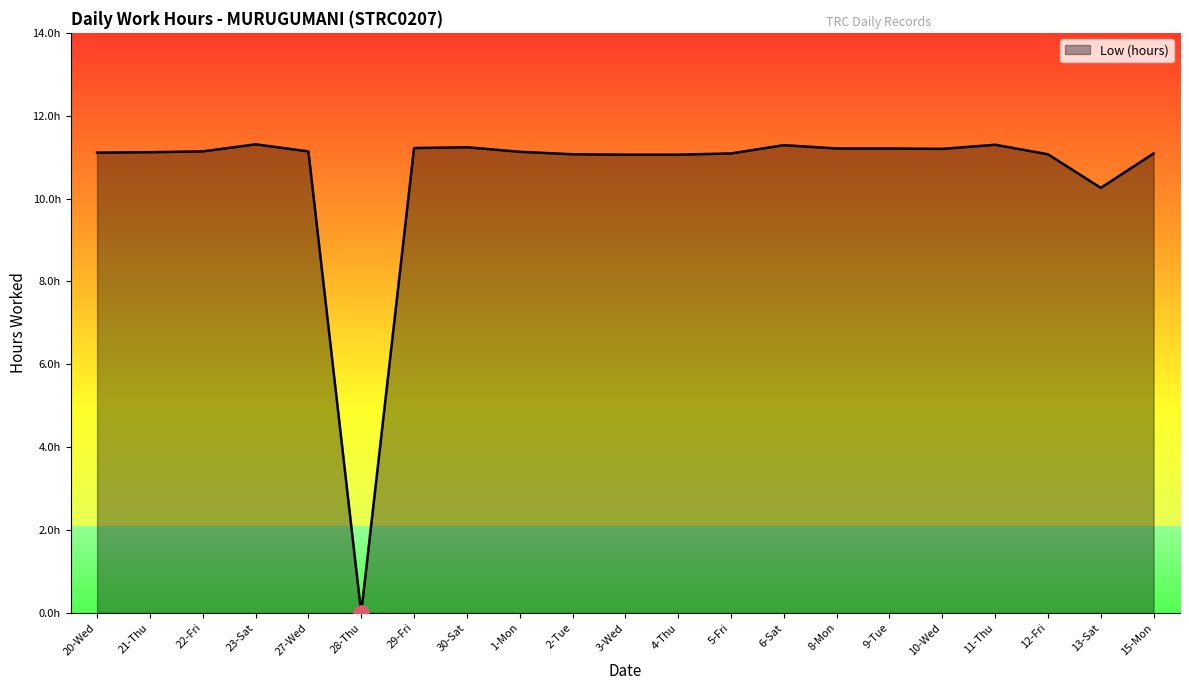

Which has a higher value, 15-Mon or 13-Sat?

15-Mon